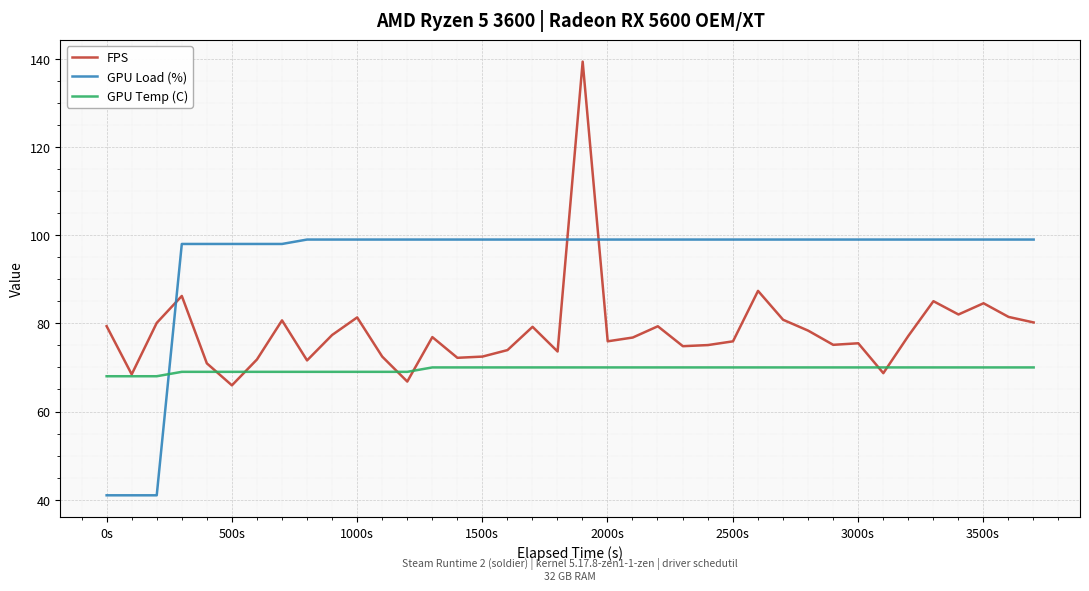

Is this an area chart (filled region under the line)?

No